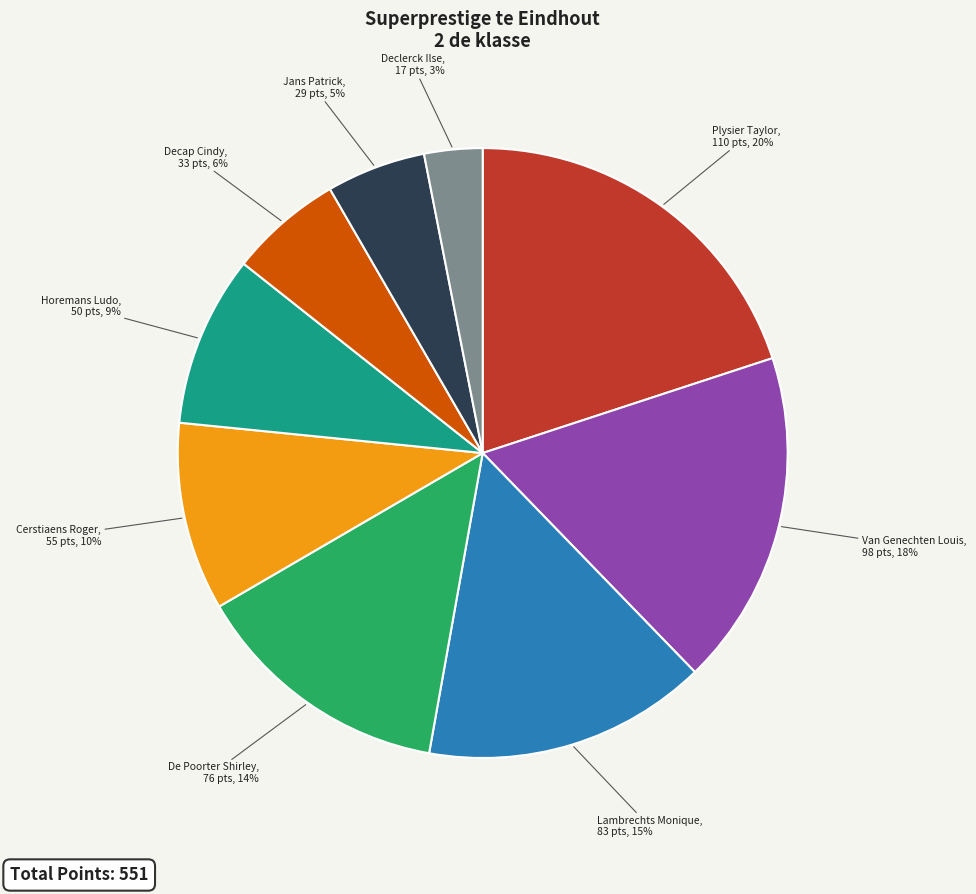

To the nearest percent, what is the average slice percentage?

11%